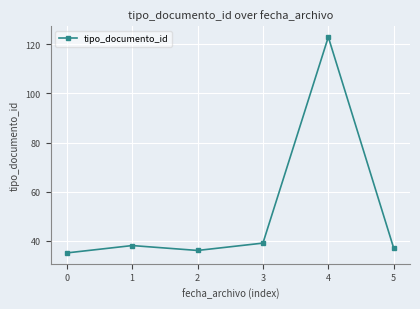

What is the average value?

51